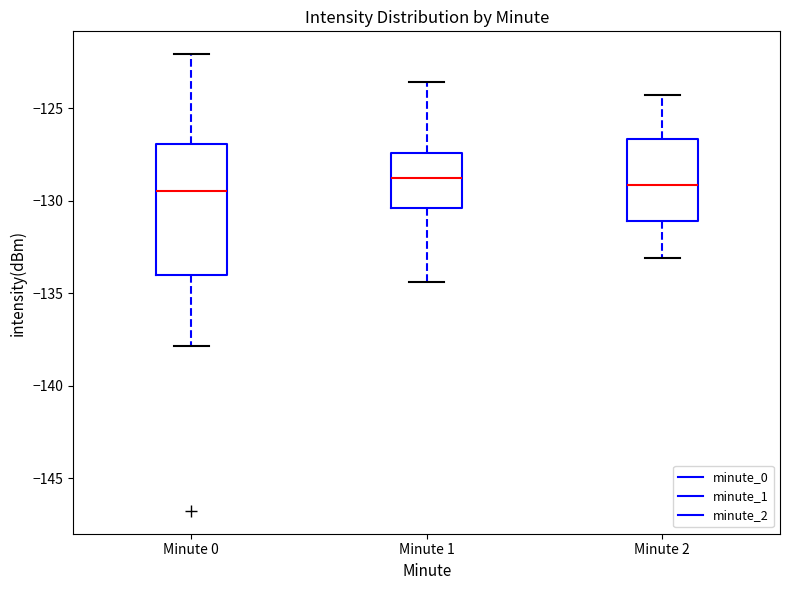

Reading left to right, transcribe this box plot: for each box, give where its median line is, the range the box spans, and where its two whiskers end, as read against the y-axis. The values are not printed on the chart, so give them approximately, as read against the axis.

Minute 0: median -129.5, box -134.0 to -127.0, whiskers -138.0 to -122.0
Minute 1: median -129.0, box -130.5 to -127.5, whiskers -134.5 to -123.5
Minute 2: median -129.0, box -131.0 to -126.5, whiskers -133.0 to -124.5